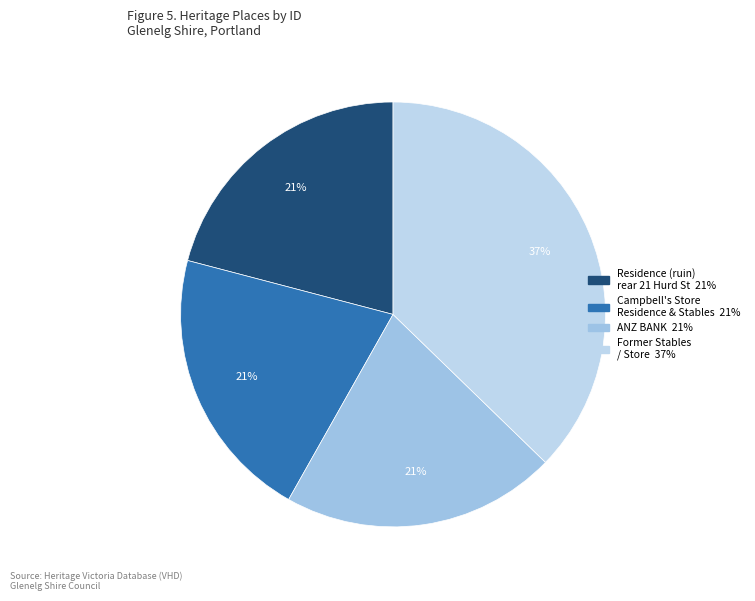

How many segments does this pie chart have?

4